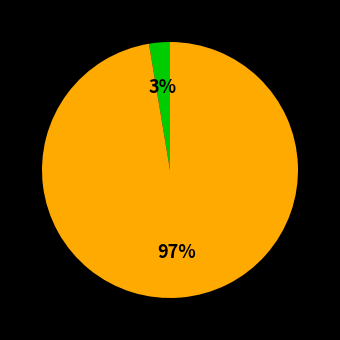

Count the number of slices in the pie.

2